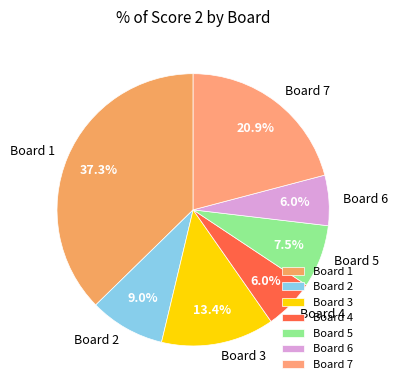

What percentage do Board 3 and Board 6 together represent?

19.4%